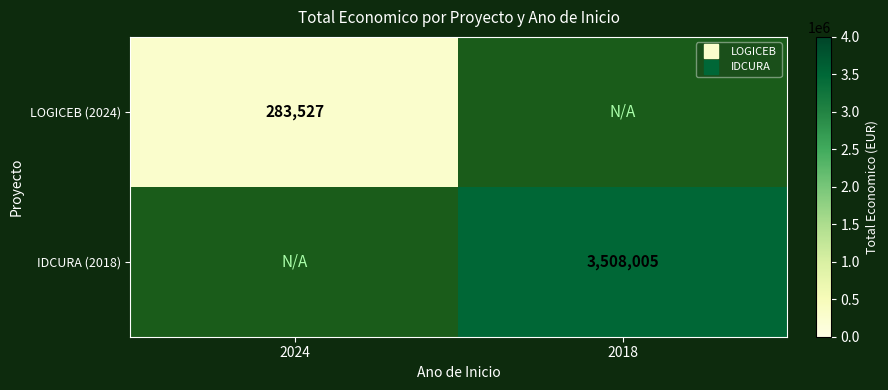

Rank the series at 2018 from highest to lowest value.

IDCURA (2018), LOGICEB (2024)